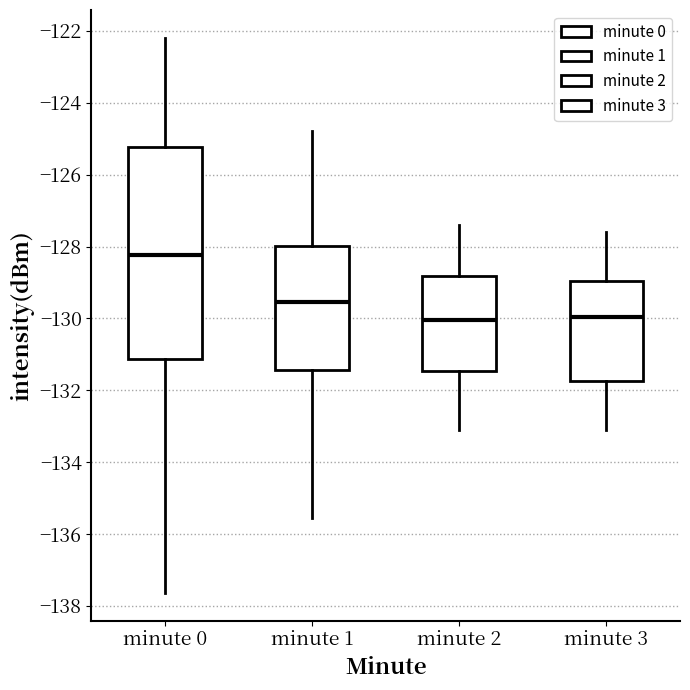

Which box's median line is the highest?

minute 0